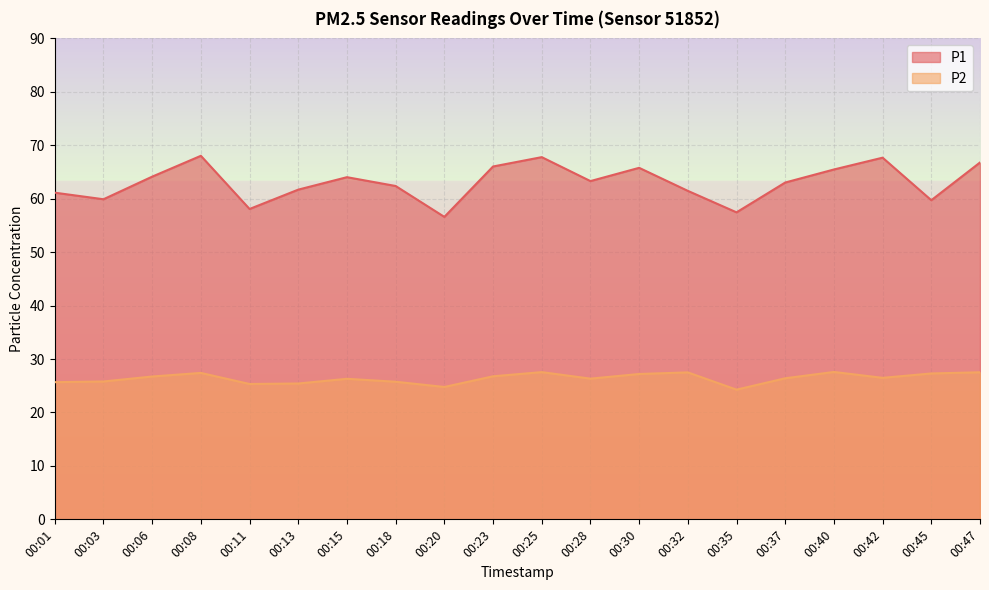

What is the difference between the maximum and minimum values in the P2 series?

3.3